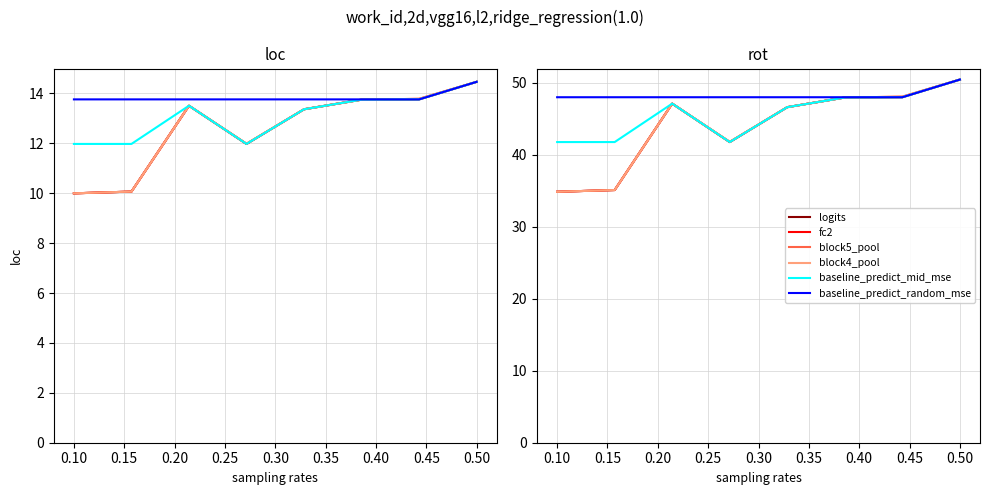

What is the sum of the logits values at 0.10 and 0.15?

82.2